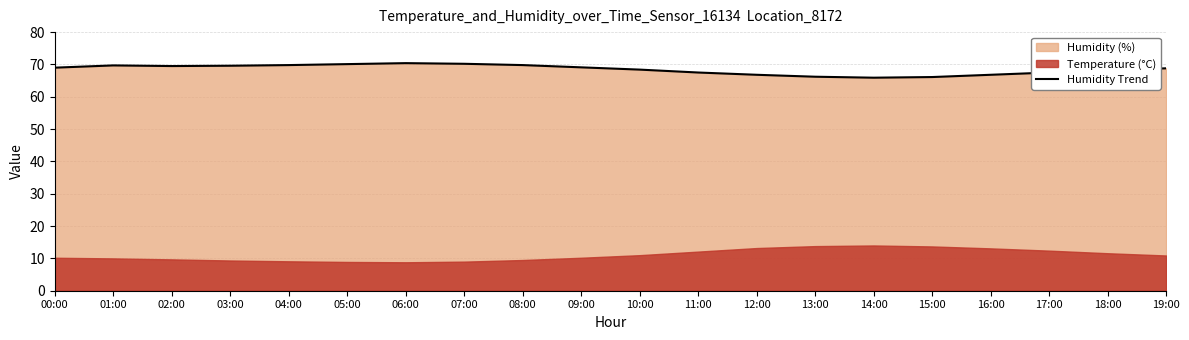

What is the greatest value displayed?

70.4